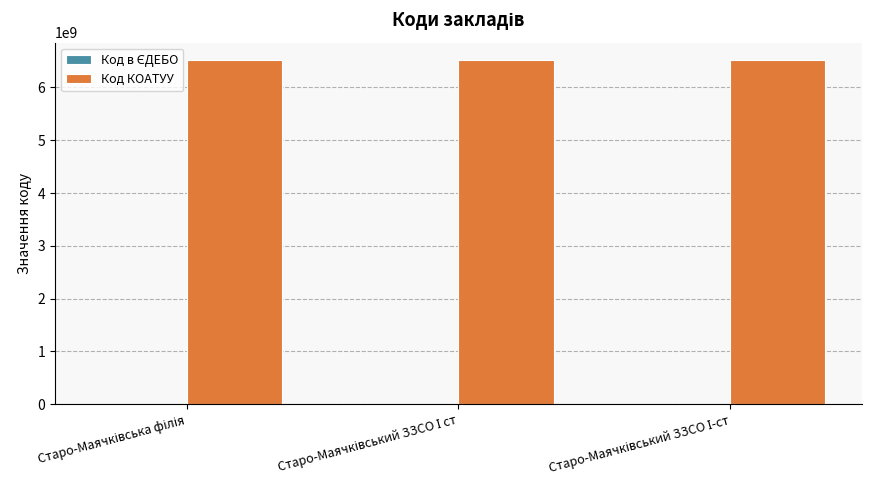

Which series has the largest total across all categories?

Код КОАТУУ